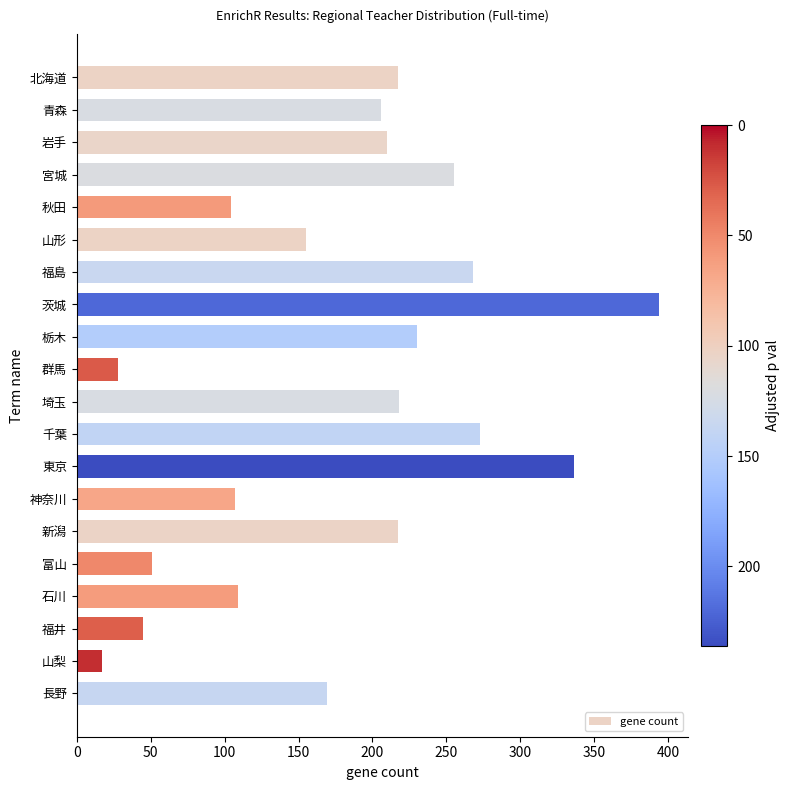

The chart shows a value of 350 at 宮城. True or false?

False